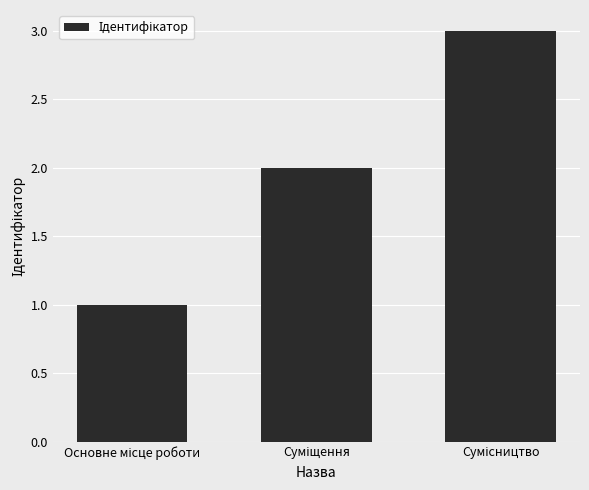

What is the greatest value displayed?

3